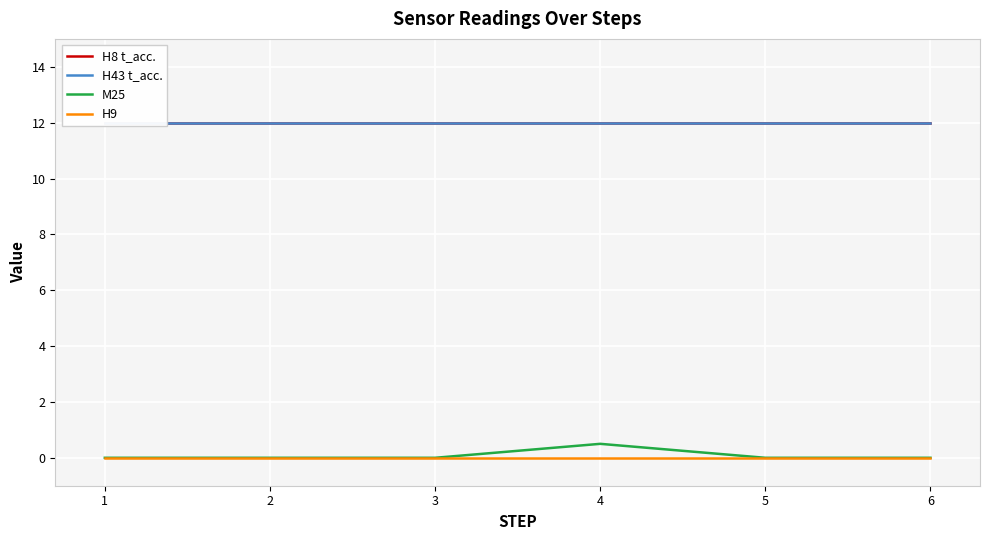

Which series changed the most between 4 and 5?

M25